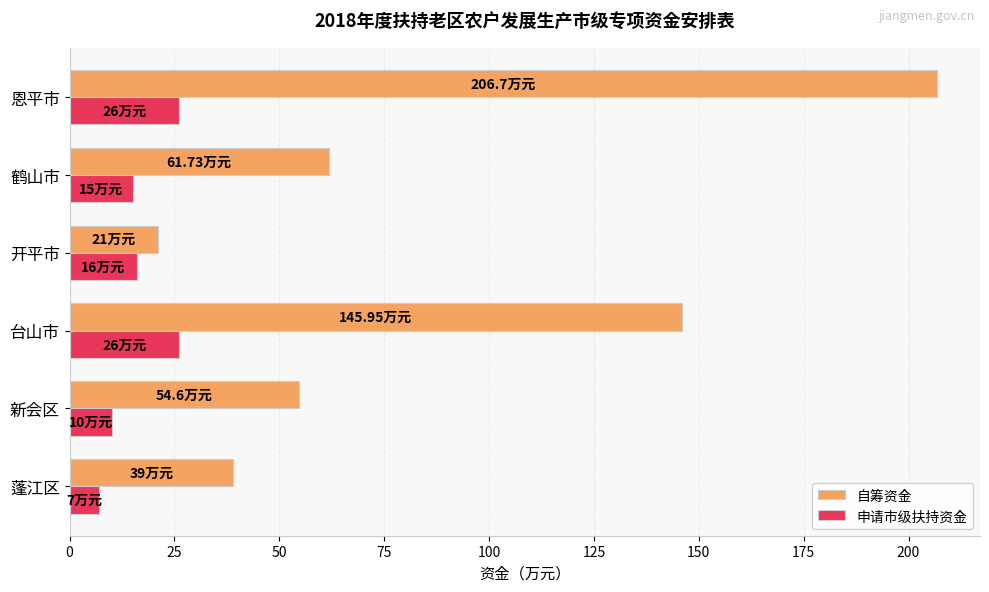

Rank the series by their average value, from lowest to highest.

申请市级扶持资金, 自筹资金